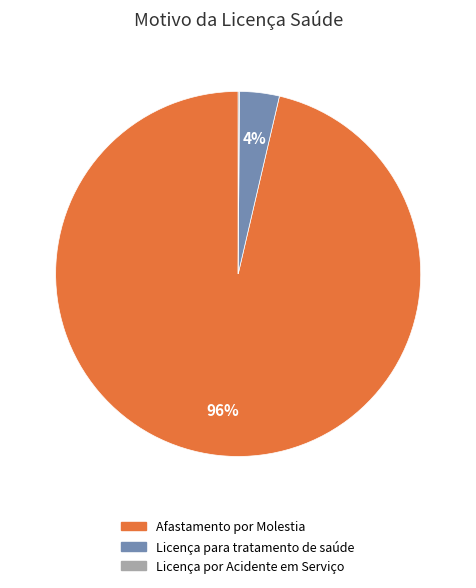

What is the majority slice?

Afastamento por Molestia